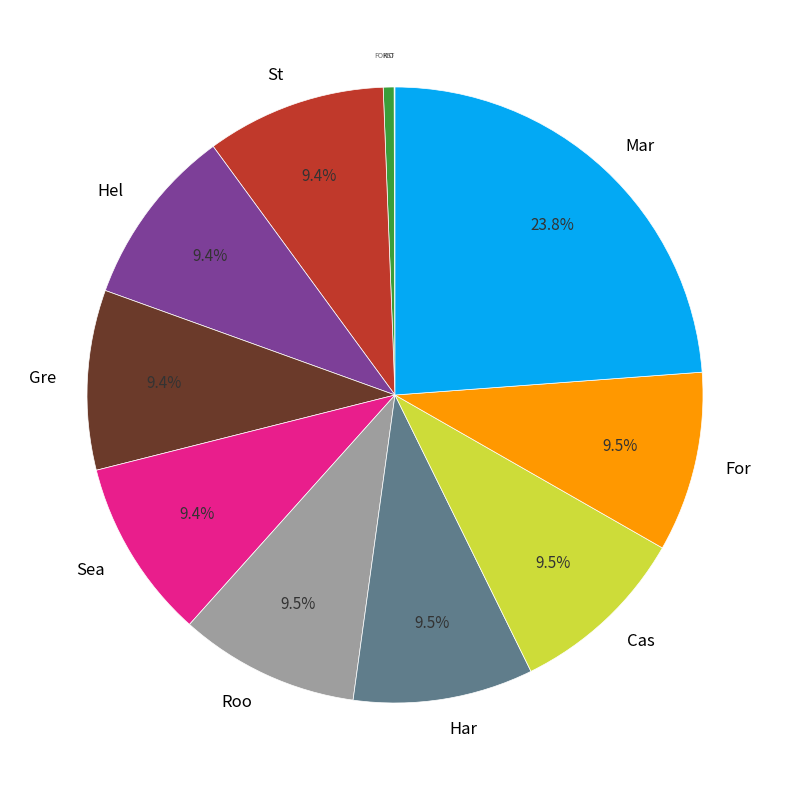

Combined, what portion of the pie is Gre and Har?

18.9%